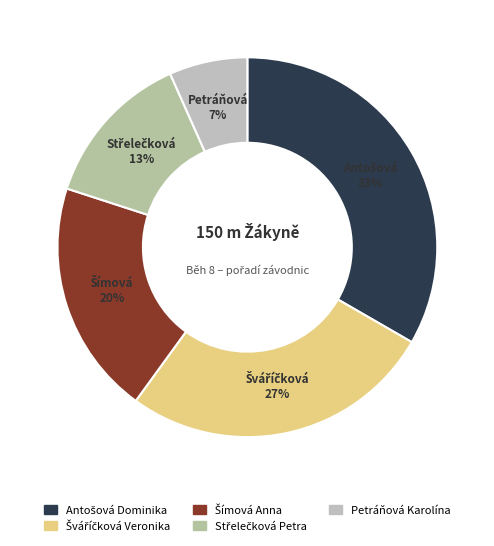

The Šímová Anna slice represents 11% of the pie. True or false?

False